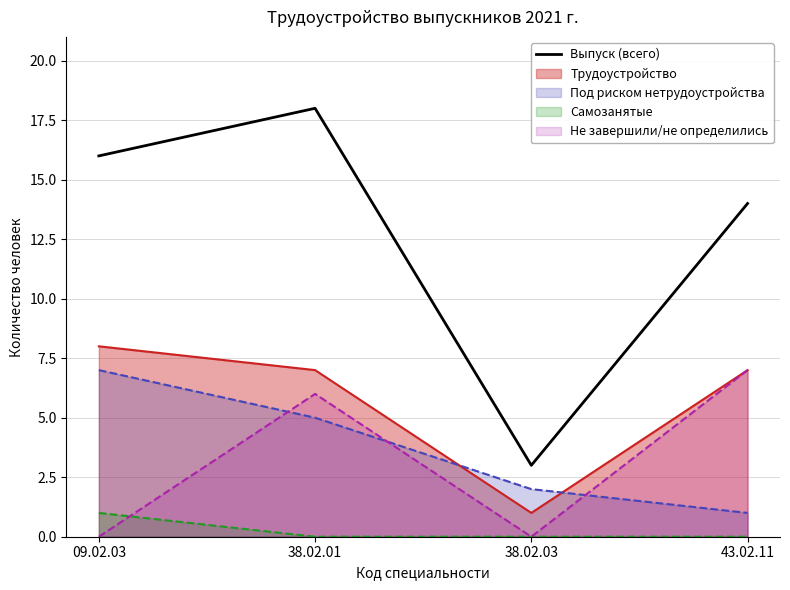

What is the difference between the second highest and minimum values?

13